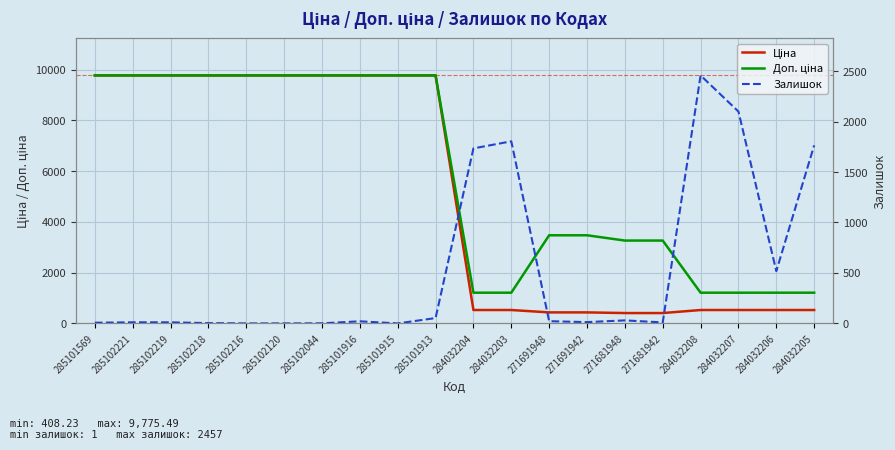

What is the maximum value for Ціна?

9775.5